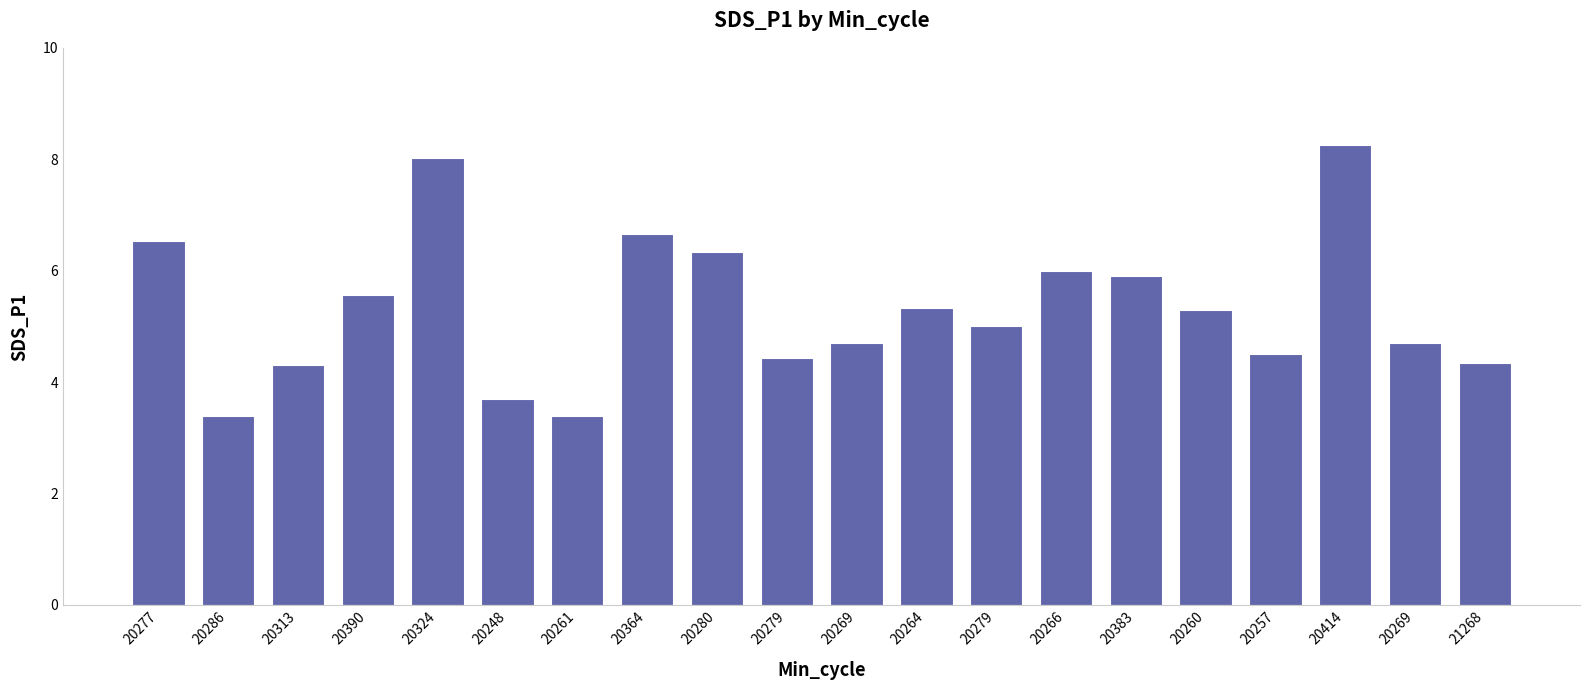

List the labels in order of value, smallest first.

20286, 20261, 20248, 20313, 21268, 20279, 20257, 20269, 20269, 20279, 20260, 20264, 20390, 20383, 20266, 20280, 20277, 20364, 20324, 20414